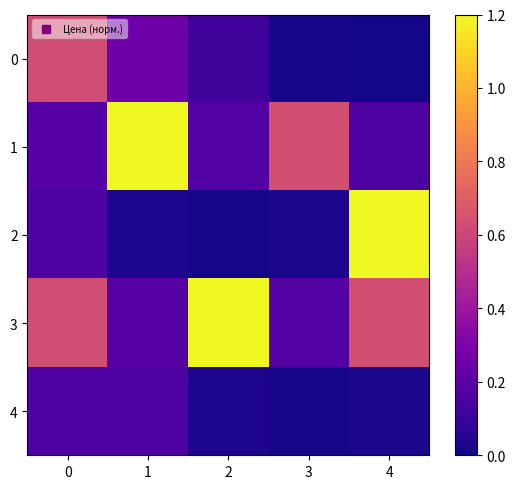

Rank the series by their maximum value, from highest to lowest.

1, 2, 3, 0, 4